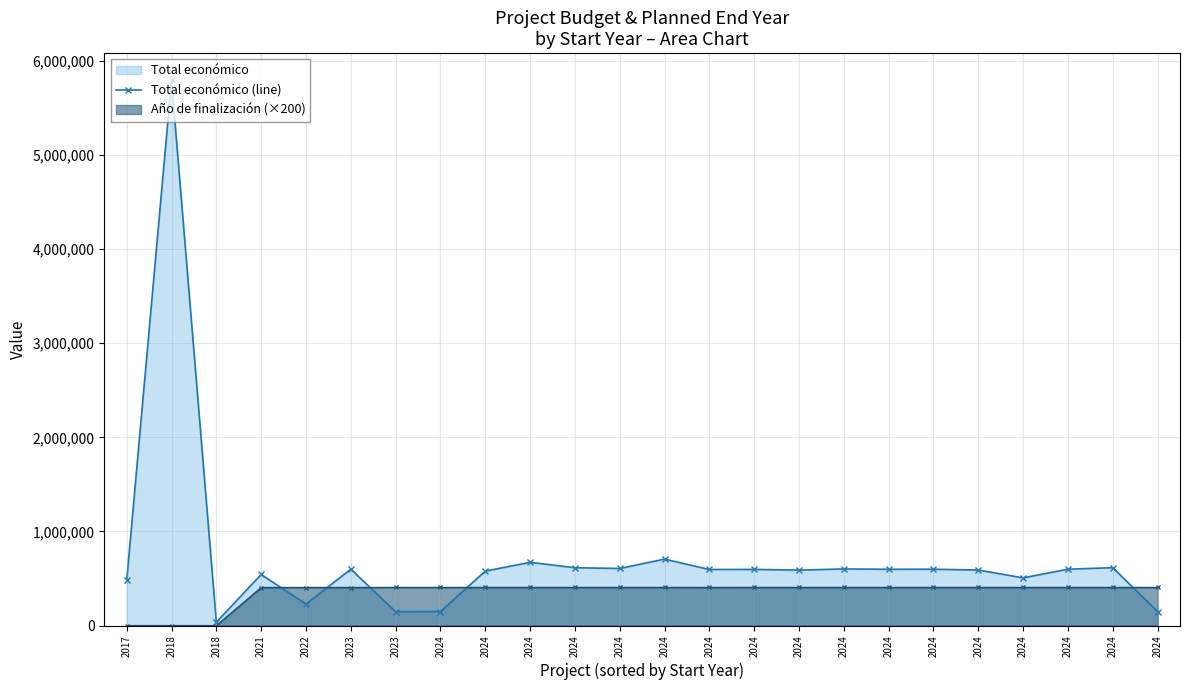

The value at 2024 is 150000.0. True or false?

True